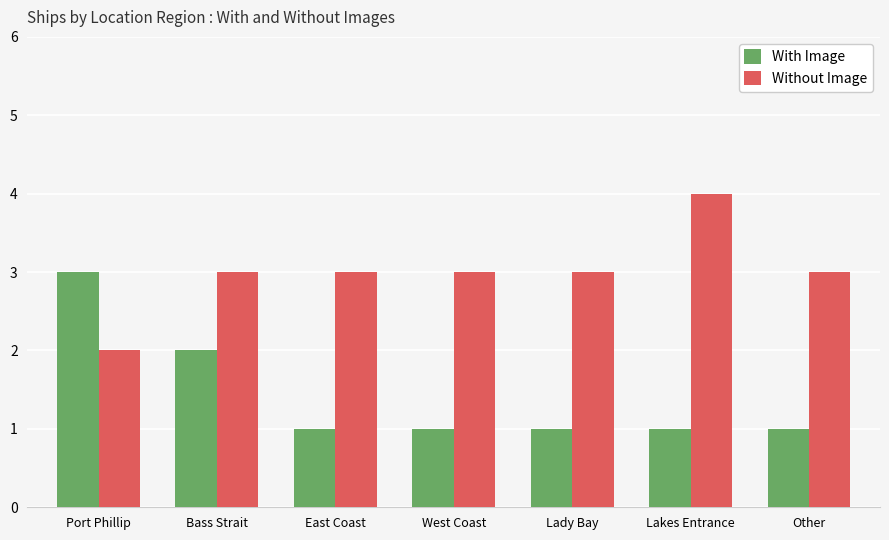

Rank the series at Other from lowest to highest value.

With Image, Without Image